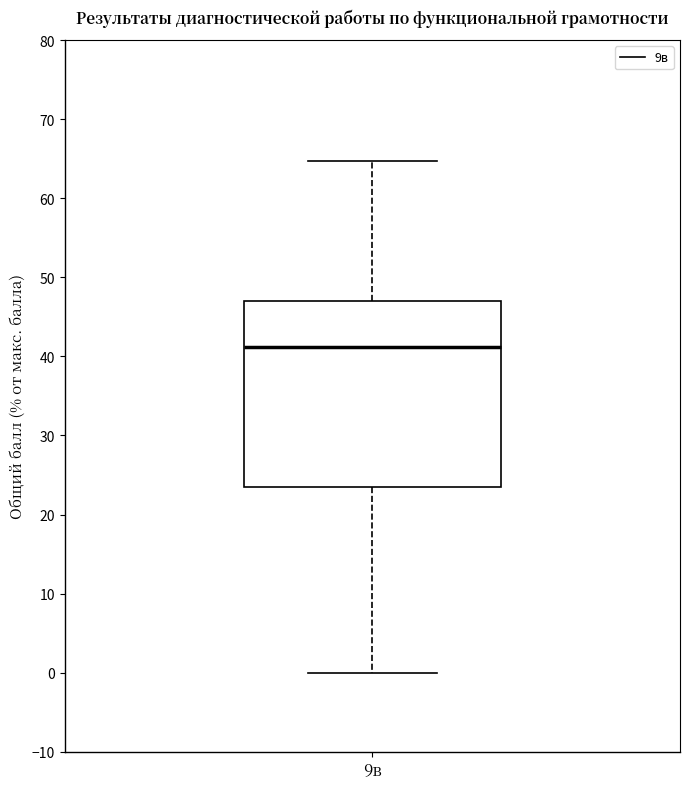

Transcribe this box plot: give where the median line is, the range the box spans, and where the two whiskers end, as read against the y-axis. The values are not printed on the chart, so give them approximately, as read against the axis.

median 41, box 24 to 47, whiskers 0 to 65